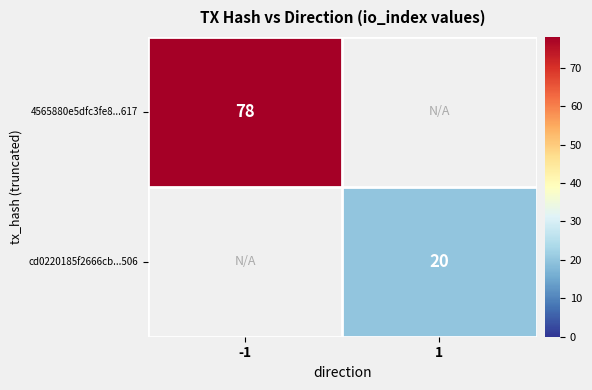

The 4565880e5dfc3fe8...617 series shows 36 at -1. True or false?

False